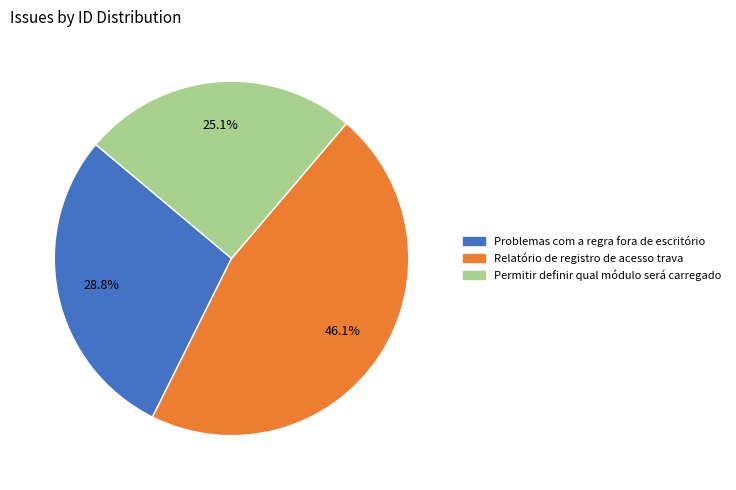

What percentage do Relatório de registro de acesso trava and Problemas com a regra fora de escritório together represent?

74.9%